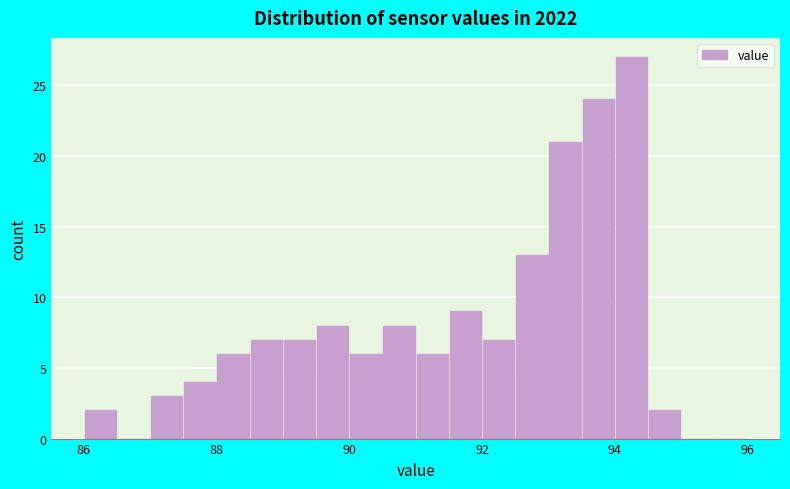

Read against the x-axis, roughly where is the centre of the tallest bar?

94.2